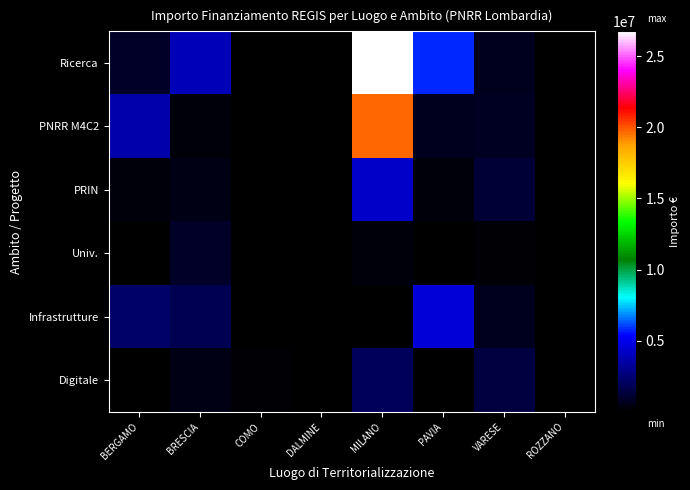

List the series in order of their peak value, highest first.

Ricerca, PNRR M4C2, Infrastrutture, PRIN, Digitale, Univ.